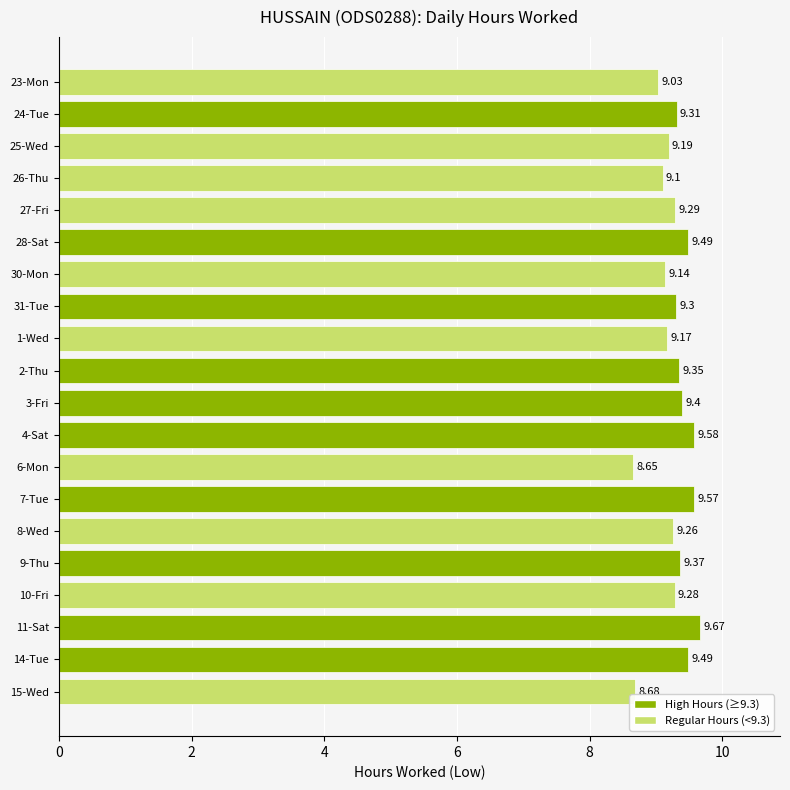

What is the ratio of the value at 30-Mon to the value at 10-Fri?

1.0